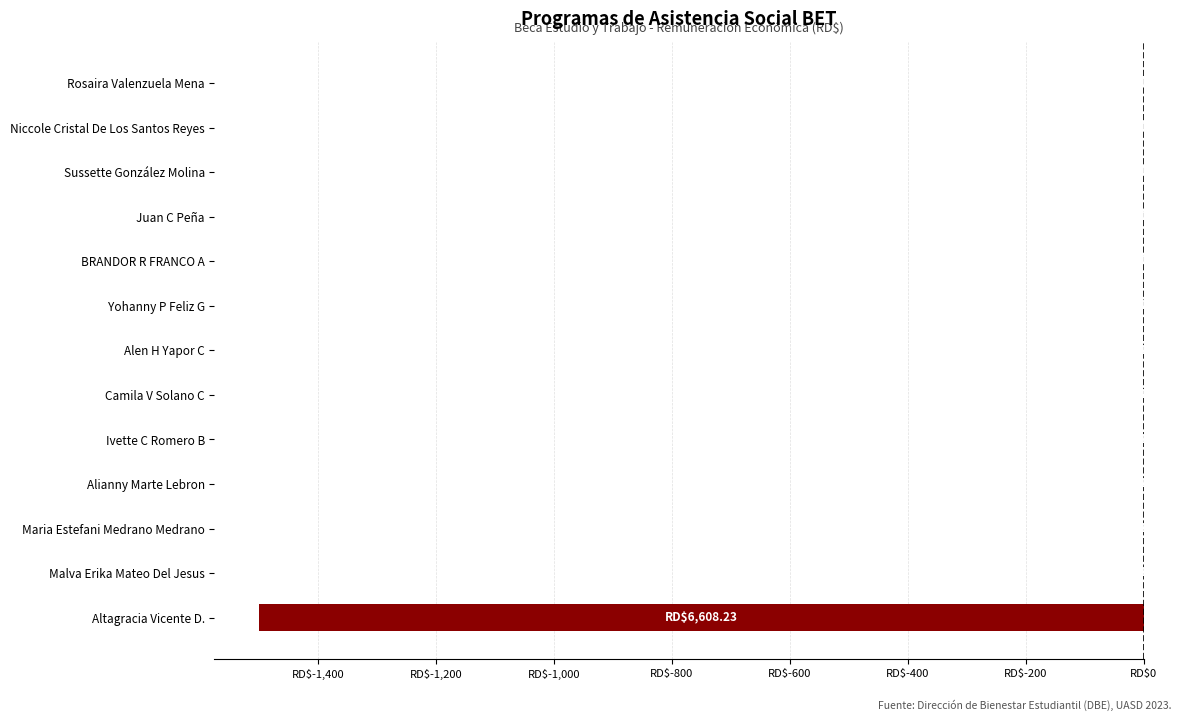

What is the average value?

-115